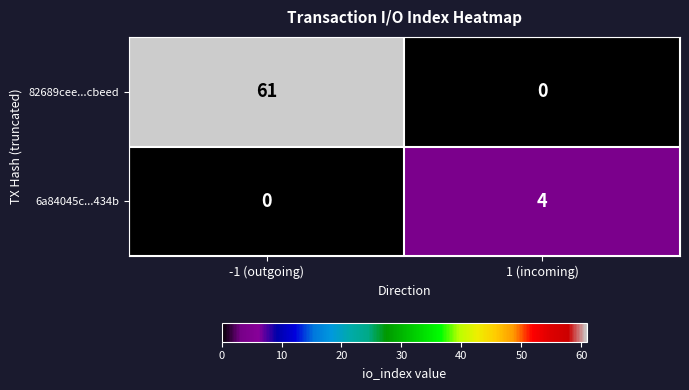

What is the sum of the 82689cee...cbeed values at -1 (outgoing) and 1 (incoming)?

61